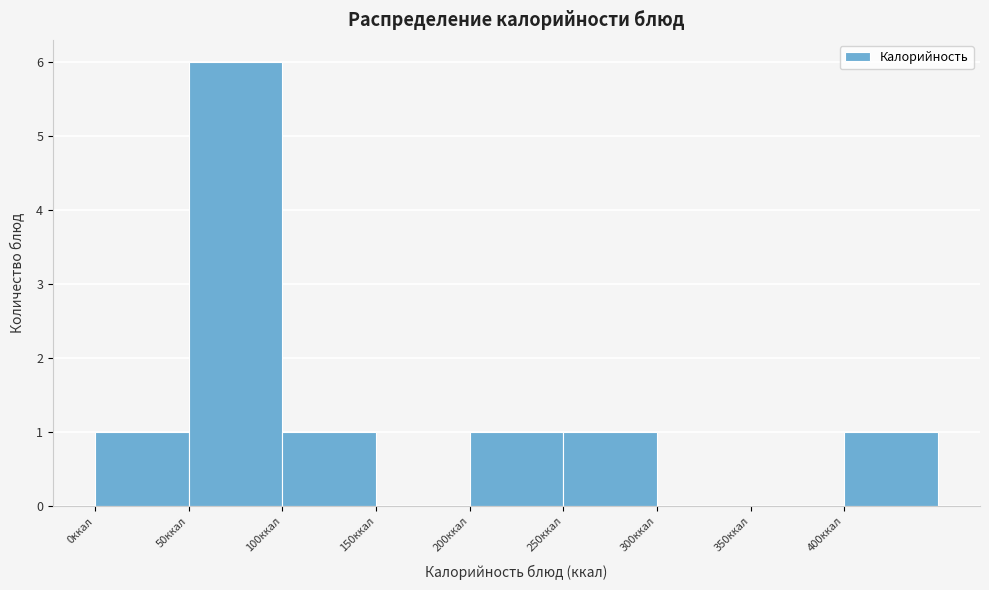

Over which range of the x-axis is the bar tallest?

50 to 100